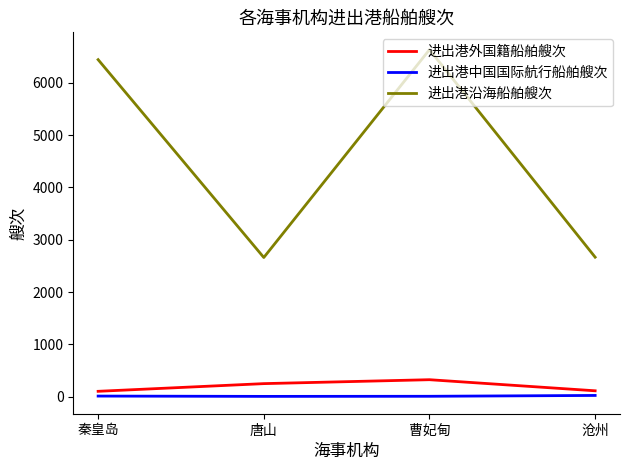

How many interior local valleys does the 进出港沿海船舶艘次 series have?

1